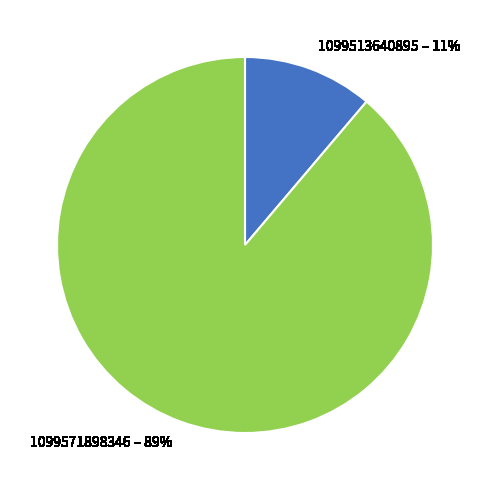

Which slice is the smallest?

1099513640895